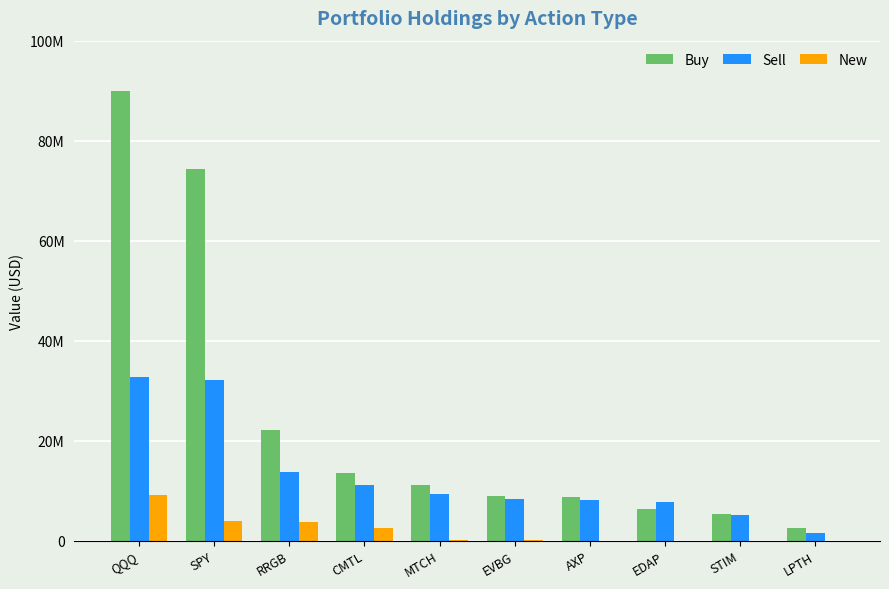

Are the bars horizontal?

No